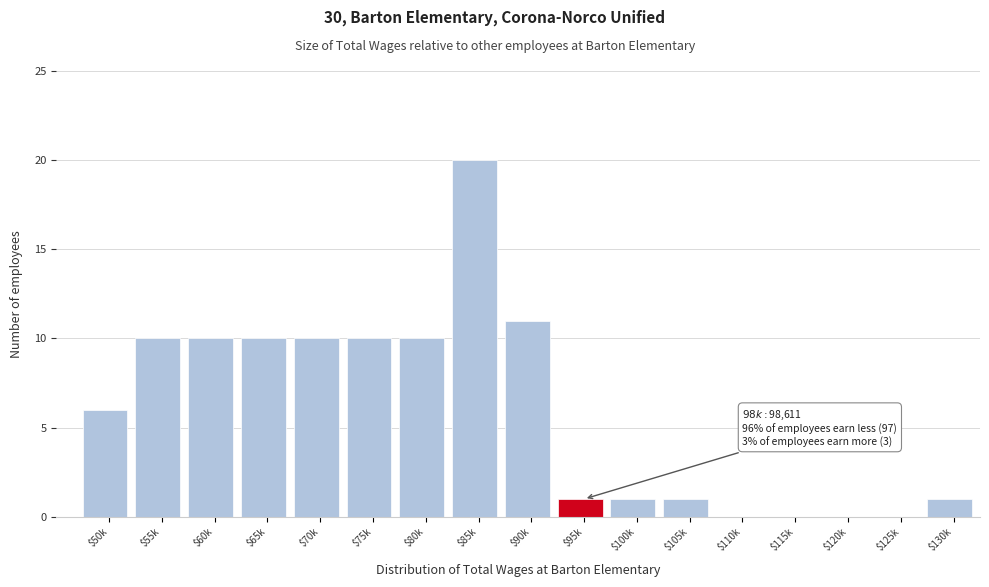

The chart shows a value of 0 at $115k. True or false?

True